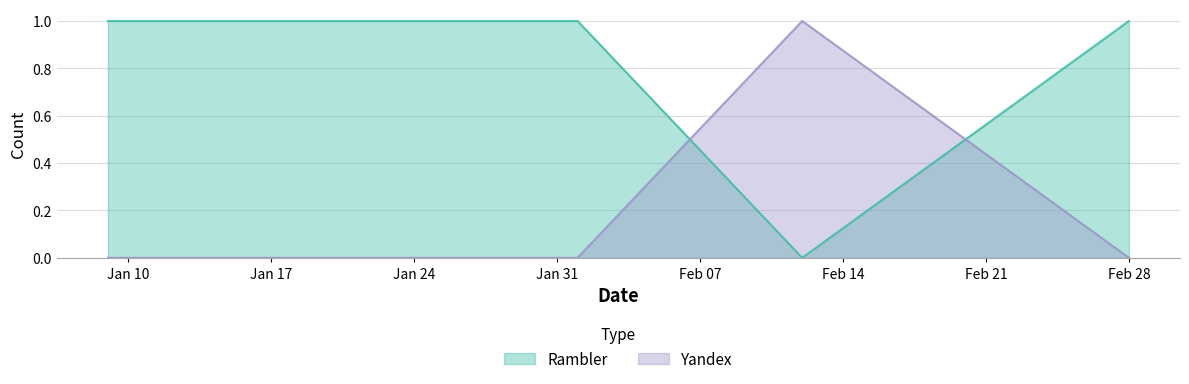

Which series has the largest total across all categories?

Rambler